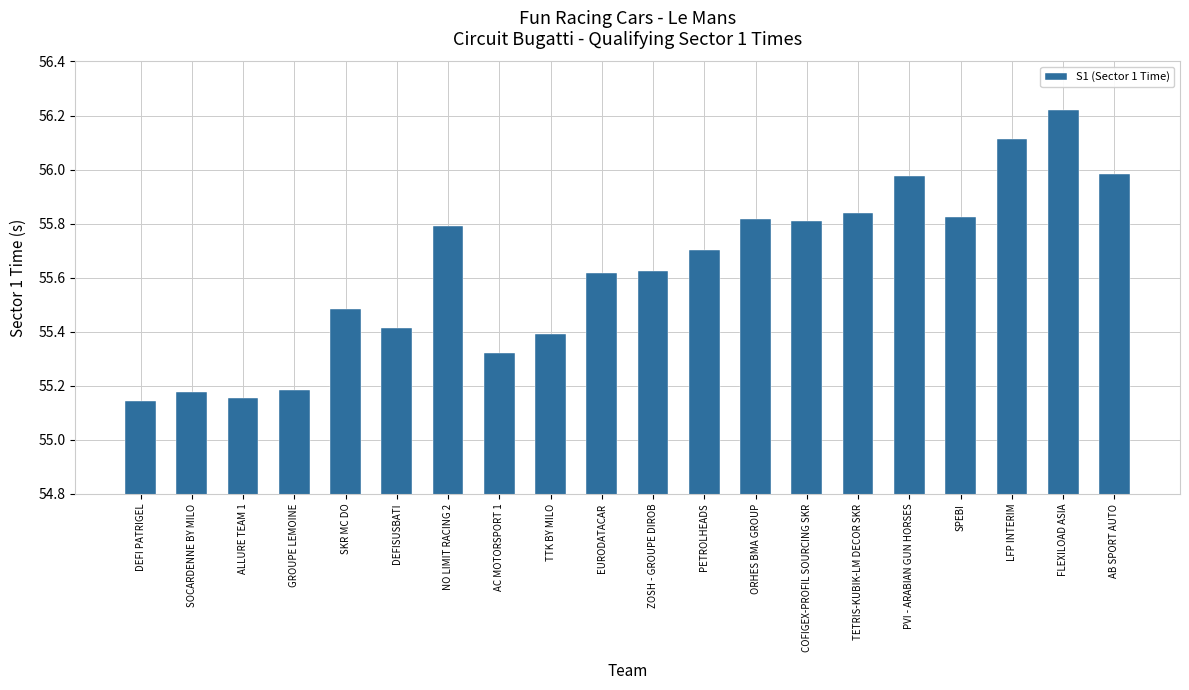

True or false: the data shows 93.8 at TTK BY MILO.

False